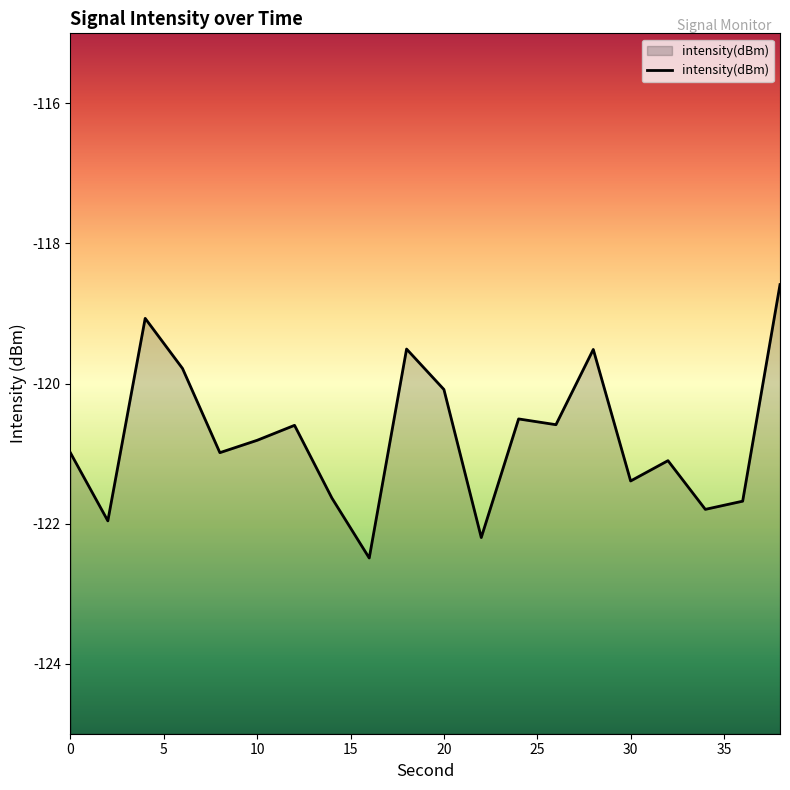

Which has a higher value, 18 or 10?

18